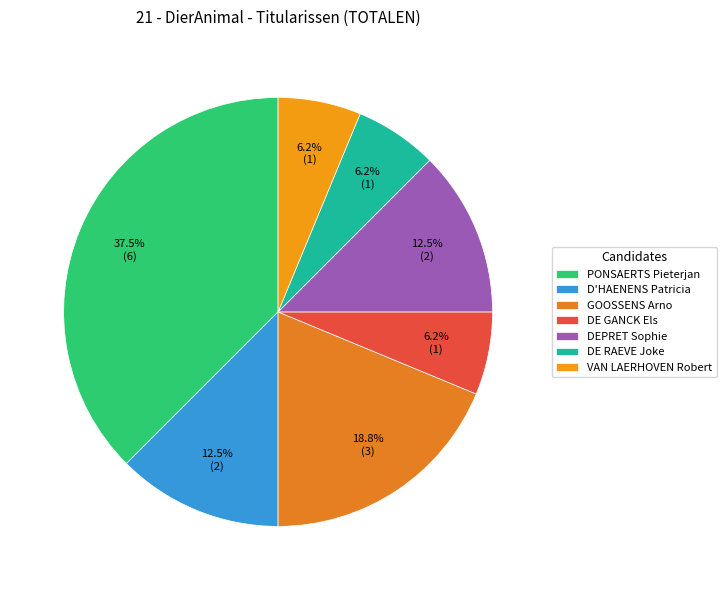

What is the smallest slice in the pie chart?

DE GANCK Els